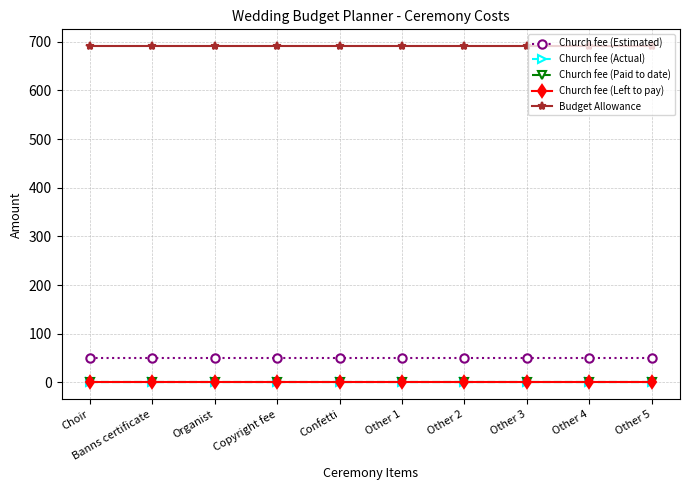

What position from the left is Choir?

1